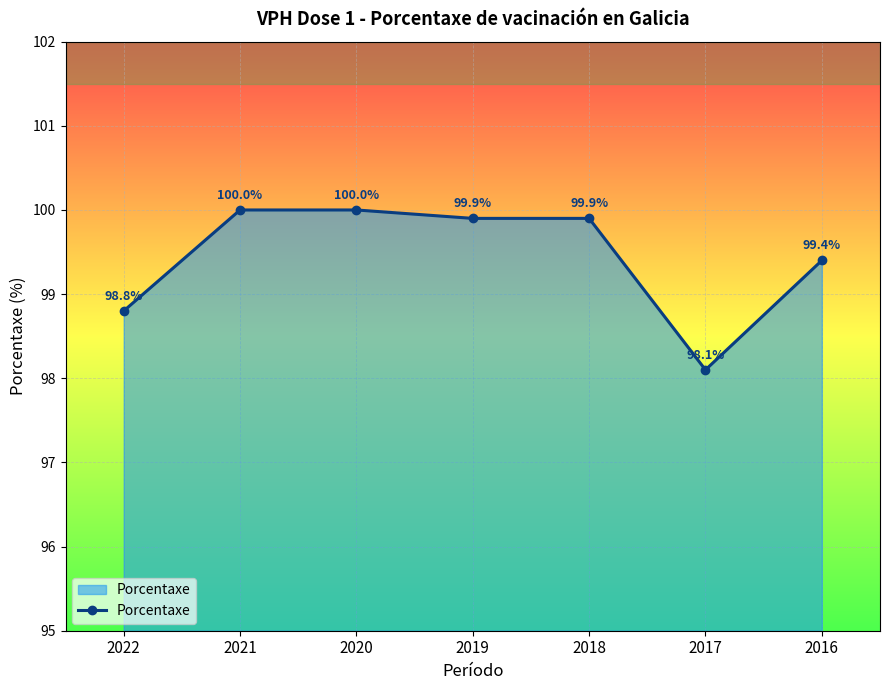

Reading right to left, list all the values displayed in this chart.

99.4	98.1	99.9	99.9	100.0	100.0	98.8